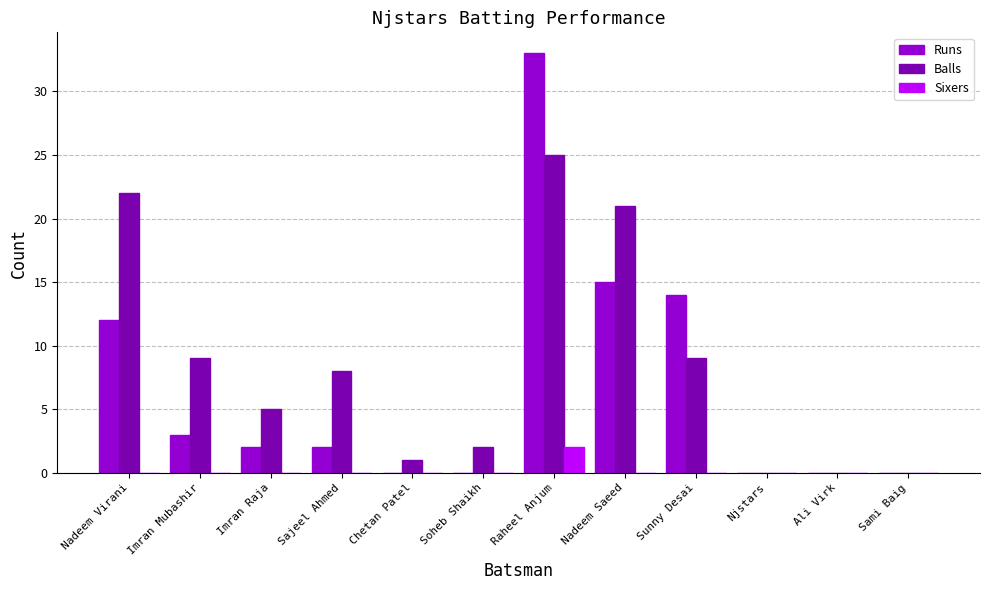

What is the greatest value displayed?

33